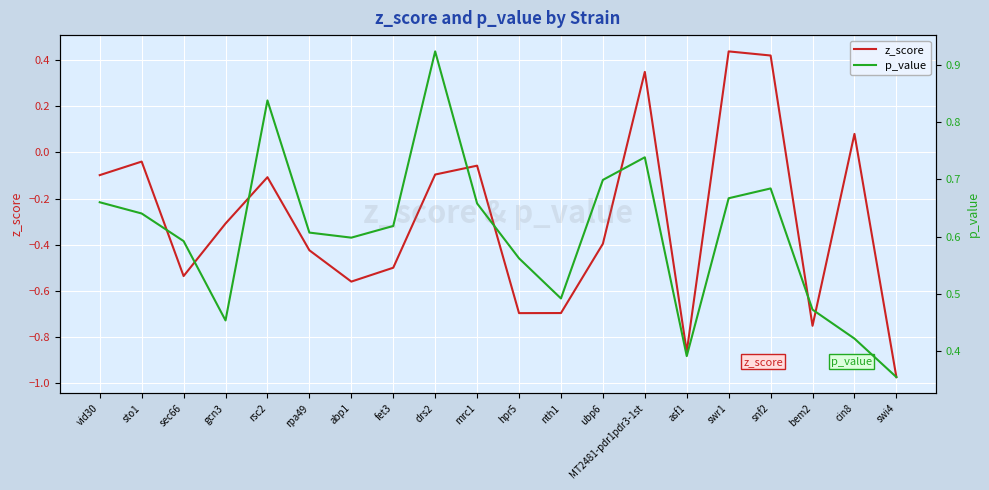

Reading left to right, extract all data points from this chart.

z_score: vid30=-0.1	sto1=-0.0	sec66=-0.5	gcn3=-0.3	rsc2=-0.1	rpa49=-0.4	abp1=-0.6	fet3=-0.5	drs2=-0.1	mrc1=-0.1	hpr5=-0.7	nth1=-0.7	ubp6=-0.4	MT2481-pdr1pdr3-1st=0.3	asf1=-0.9	swr1=0.4	snf2=0.4	bem2=-0.8	cin8=0.1	swi4=-1.0
p_value: vid30=0.7	sto1=0.6	sec66=0.6	gcn3=0.5	rsc2=0.8	rpa49=0.6	abp1=0.6	fet3=0.6	drs2=0.9	mrc1=0.7	hpr5=0.6	nth1=0.5	ubp6=0.7	MT2481-pdr1pdr3-1st=0.7	asf1=0.4	swr1=0.7	snf2=0.7	bem2=0.5	cin8=0.4	swi4=0.4